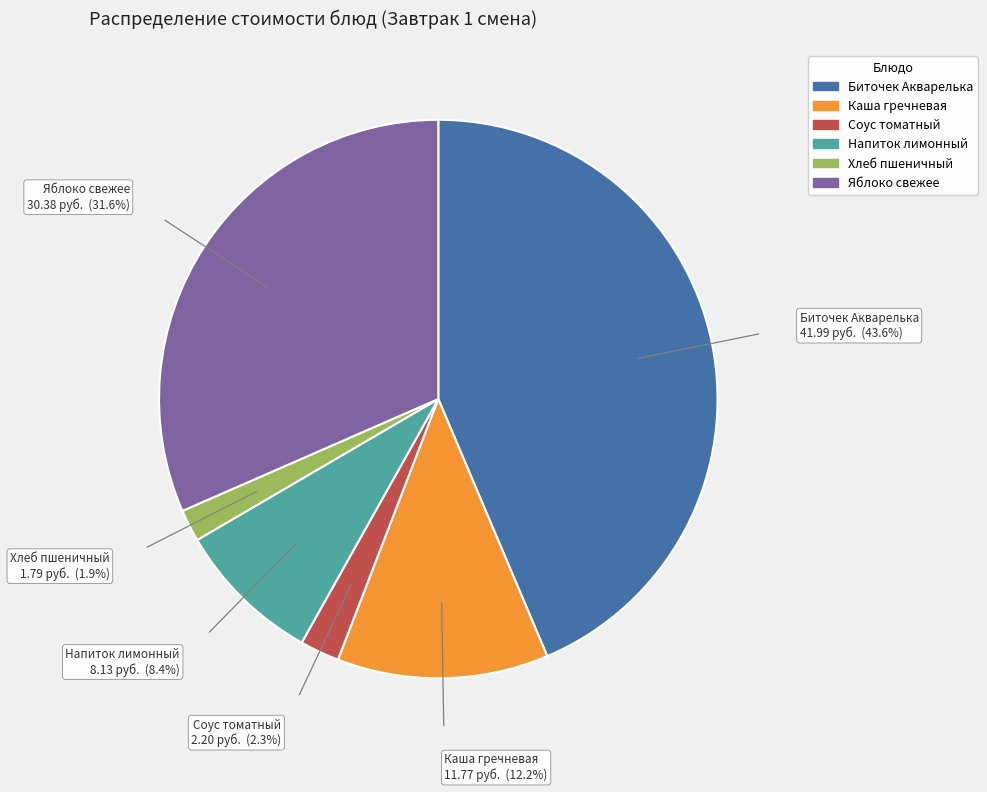

Does any single category account for the majority?

No